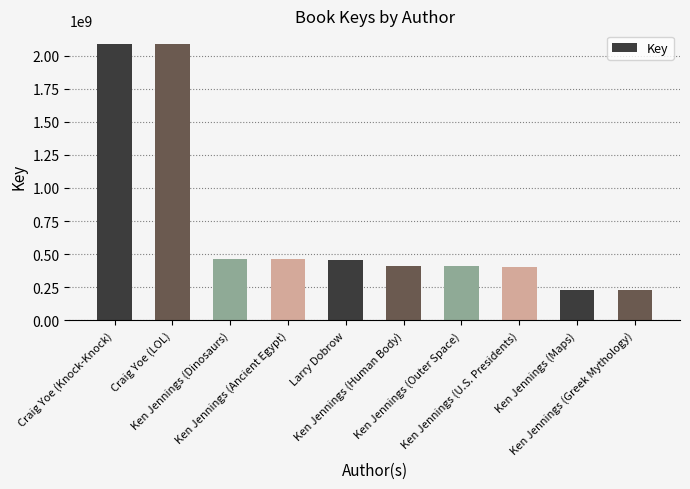

What is the difference between the maximum and minimum values?

1859262035